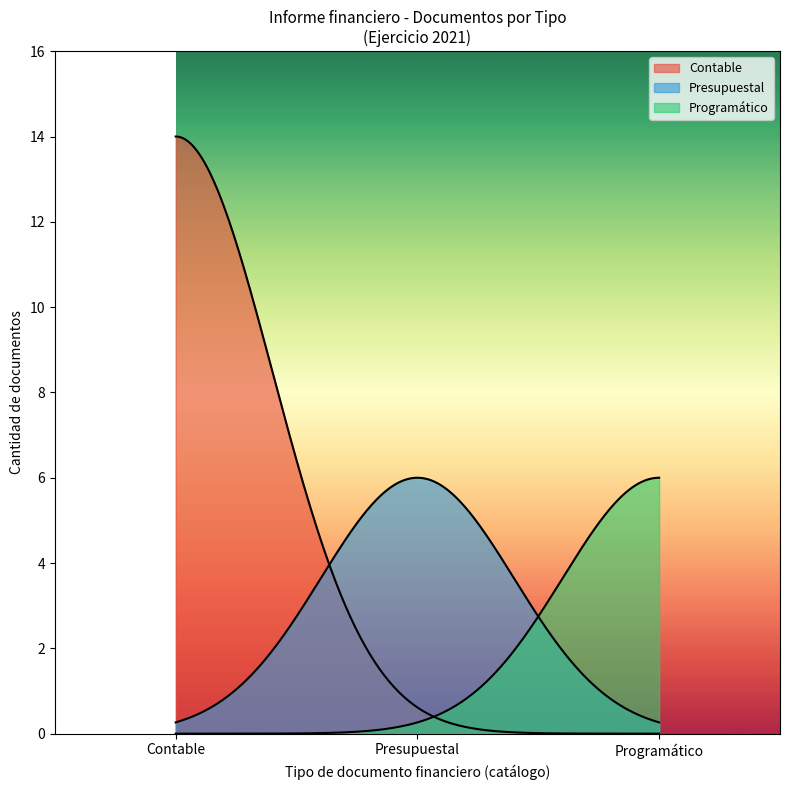

Count the number of data series in this chart.

3